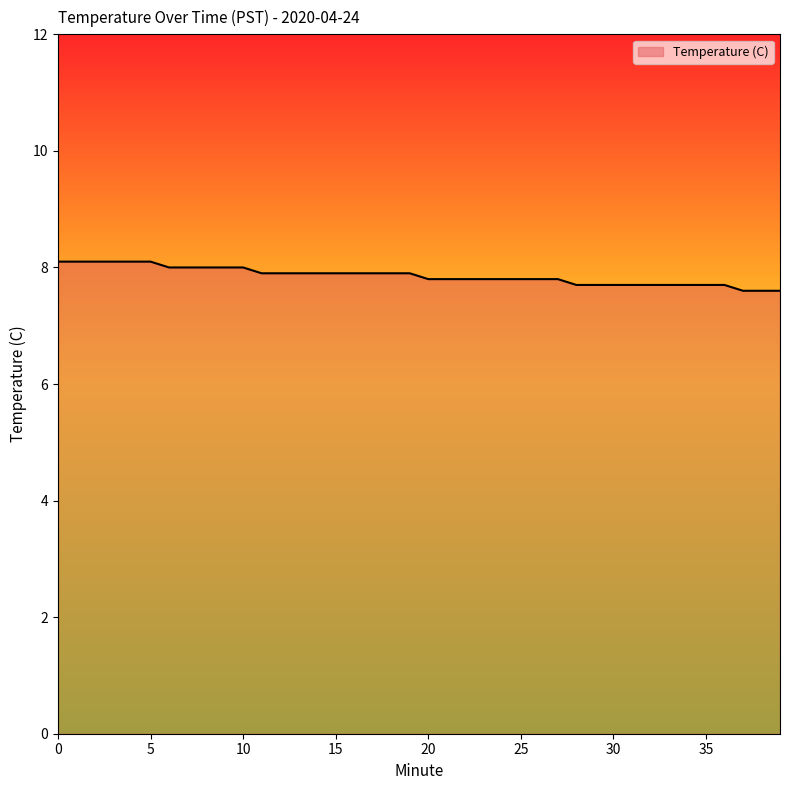

What is the minimum value shown in the chart?

7.6